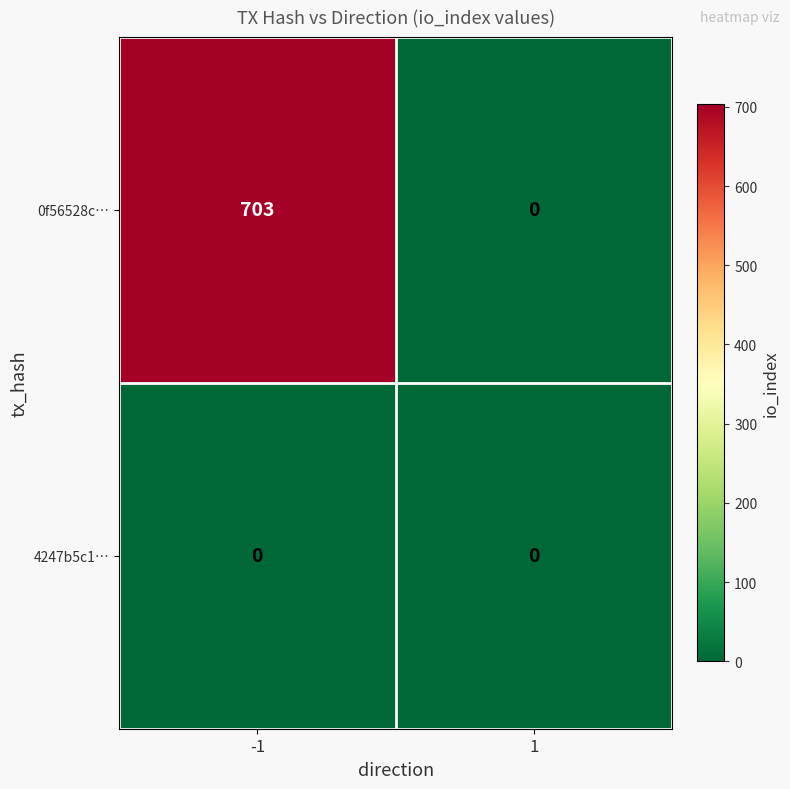

List the series in order of their peak value, highest first.

0f56528c…, 4247b5c1…